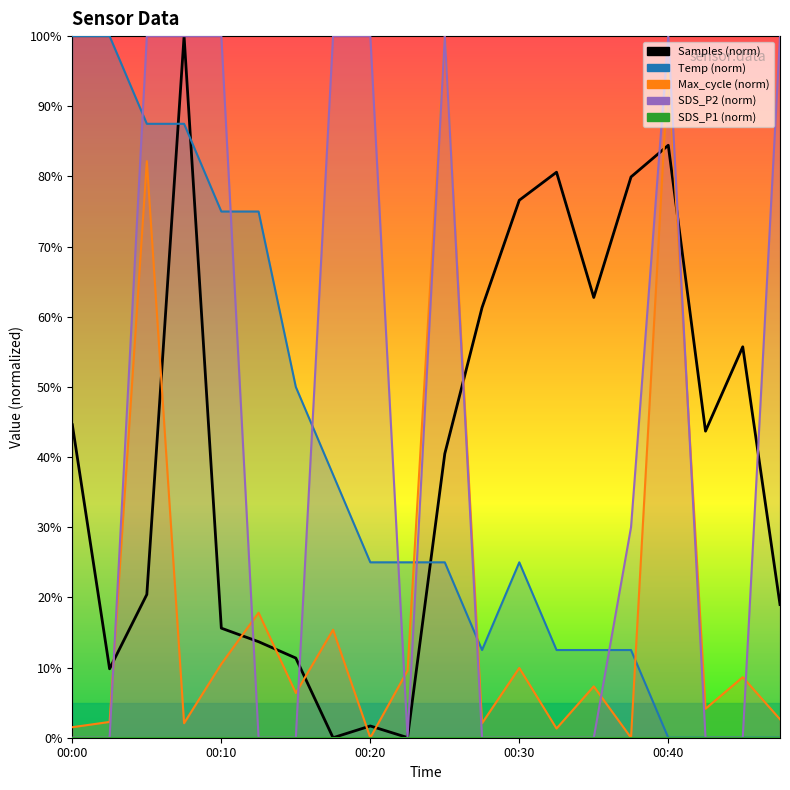

What is the maximum value shown in the chart?

100.0